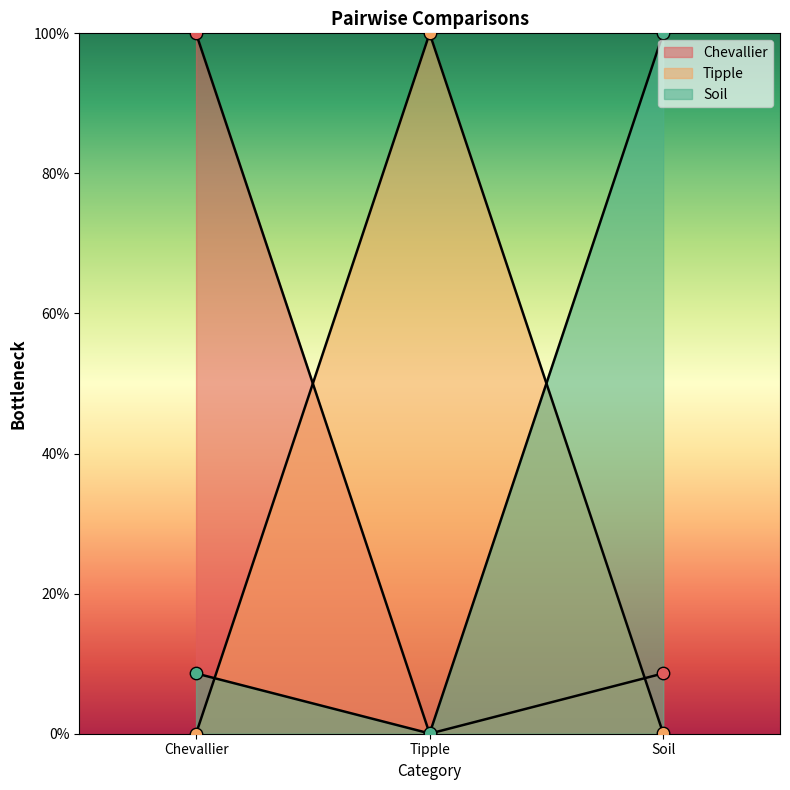

Which series has the largest total across all categories?

Soil